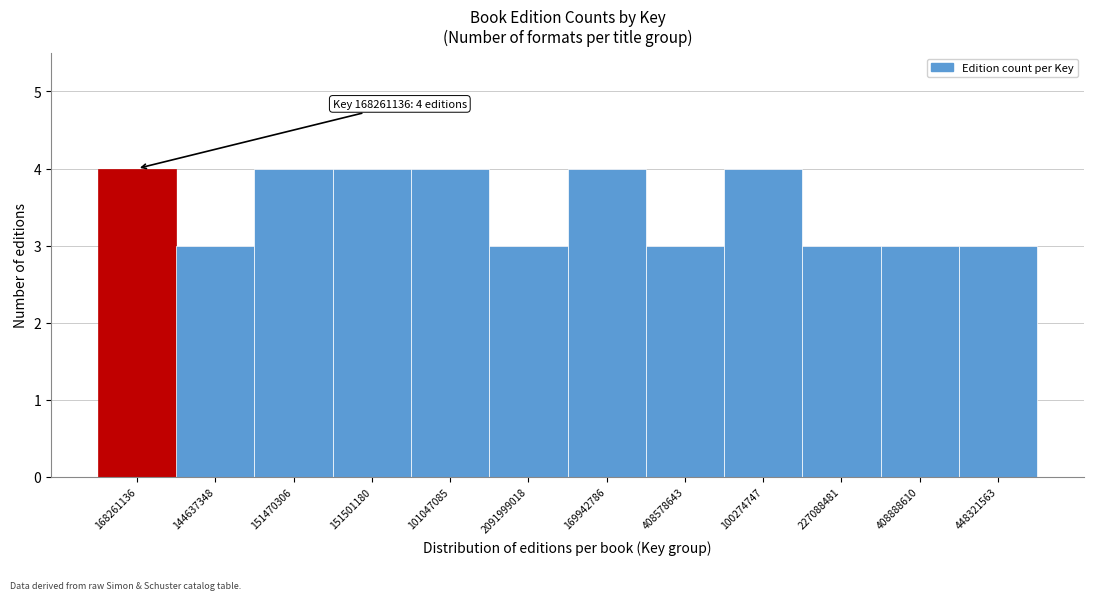

Reading left to right, transcribe all the data shown in this chart.

4	3	4	4	4	3	4	3	4	3	3	3